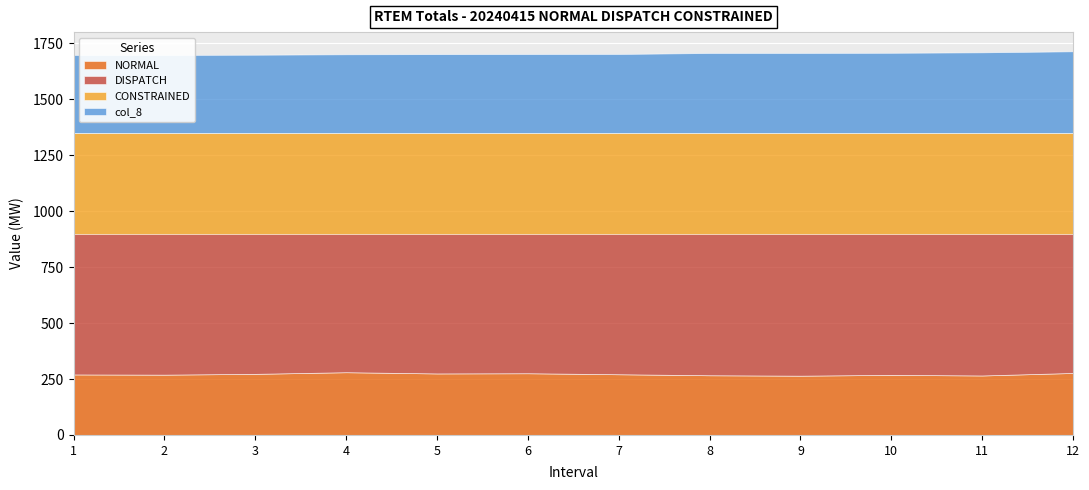

List the labels in order of Net value, largest first.

12, 11, 8, 10, 9, 1, 6, 5, 3, 7, 4, 2